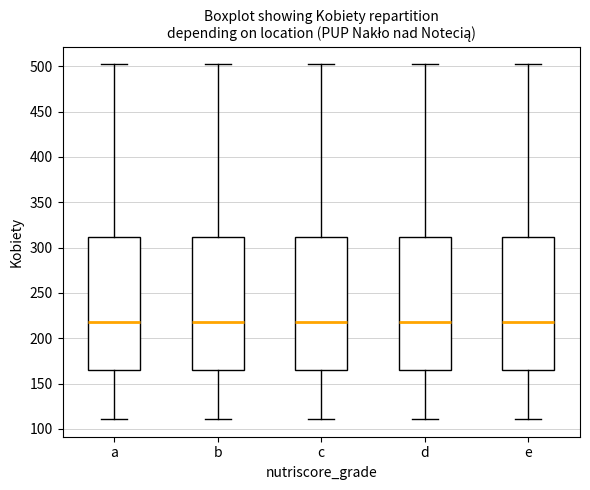

Where does the upper whisker of the box for c end on the y-axis? The values are not printed on the chart, so give them approximately, as read against the axis.

500